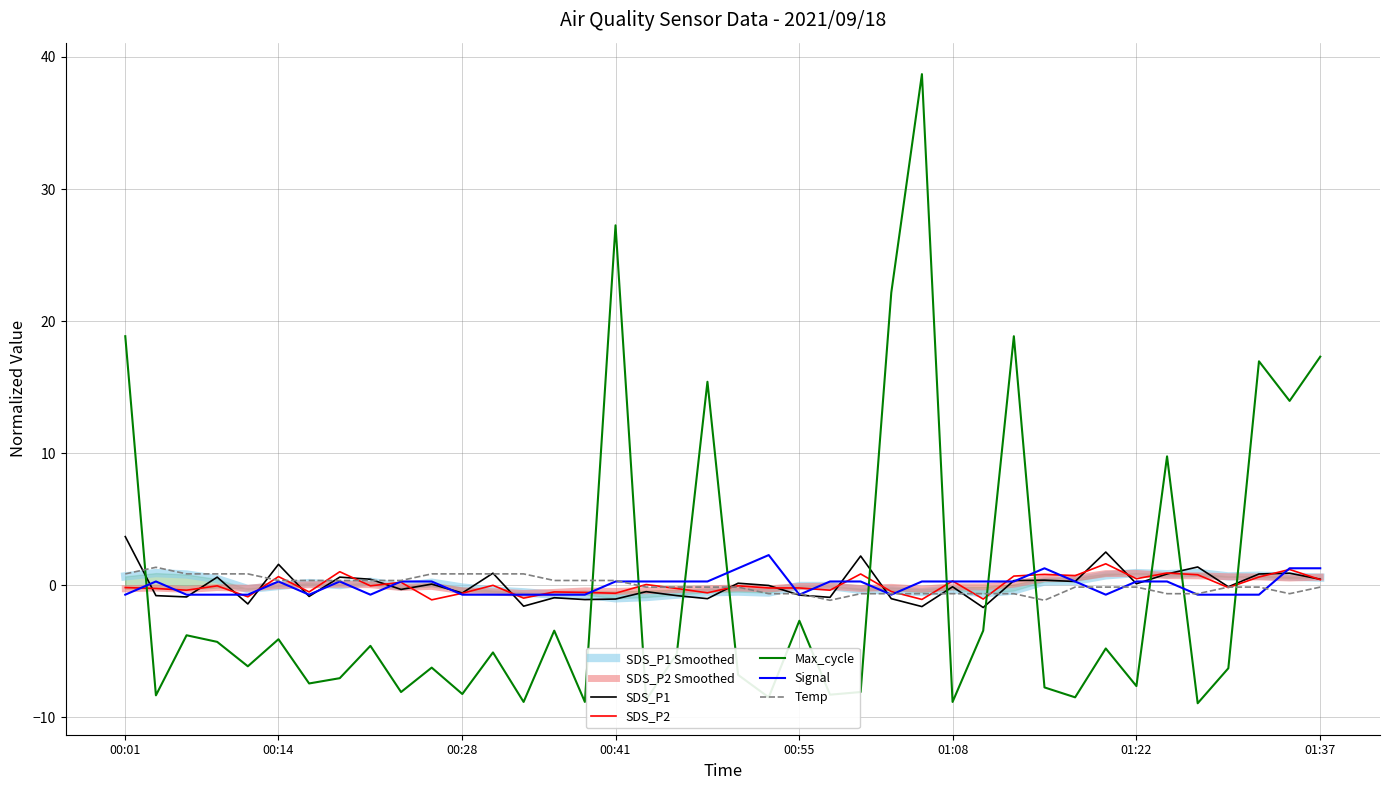

Reading right to left, extract all data points from this chart.

SDS_P1: 0.4	0.9	0.8	-0.1	1.4	0.8	0.1	2.5	0.3	0.4	0.3	-1.7	-0.1	-1.6	-1.0	2.2	-0.9	-0.8	-0.0	0.1	-1.0	-0.8	-0.5	-1.1	-1.1	-1.0	-1.6	0.9	-0.6	0.1	-0.3	0.4	0.6	-0.9	1.6	-1.4	0.6	-0.9	-0.8	3.7
SDS_P2: 0.4	1.2	0.6	-0.2	0.8	0.9	0.5	1.6	0.7	0.8	0.7	-1.1	0.3	-1.1	-0.5	0.8	-0.4	-0.2	-0.2	-0.1	-0.6	-0.3	0.0	-0.6	-0.6	-0.5	-1.0	-0.0	-0.6	-1.1	0.2	-0.1	1.0	-0.5	0.6	-0.9	-0.1	-0.4	-0.3	-0.2
Temp: -0.2	-0.7	-0.2	-0.2	-0.7	-0.7	-0.2	-0.2	-0.2	-1.2	-0.7	-0.7	-0.7	-0.7	-0.7	-0.7	-1.2	-0.7	-0.7	-0.2	-0.2	-0.2	-0.2	0.4	0.4	0.4	0.8	0.8	0.8	0.8	0.4	0.4	0.4	0.4	0.4	0.8	0.8	0.8	1.3	0.8
Signal: 1.3	1.3	-0.7	-0.7	-0.7	0.3	0.3	-0.7	0.3	1.3	0.3	0.3	0.3	0.3	-0.7	0.3	0.3	-0.7	2.3	1.3	0.3	0.3	0.3	0.3	-0.7	-0.7	-0.7	-0.7	-0.7	0.3	0.3	-0.7	0.3	-0.7	0.3	-0.7	-0.7	-0.7	0.3	-0.7
Max_cycle: 17.3	14.0	17.0	-6.3	-8.9	9.8	-7.6	-4.8	-8.5	-7.7	18.9	-3.4	-8.8	38.7	22.2	-8.1	-8.3	-2.7	-8.5	-6.8	15.4	-5.2	-8.7	27.3	-8.8	-3.4	-8.8	-5.1	-8.2	-6.2	-8.1	-4.6	-7.0	-7.4	-4.1	-6.1	-4.3	-3.8	-8.3	18.9